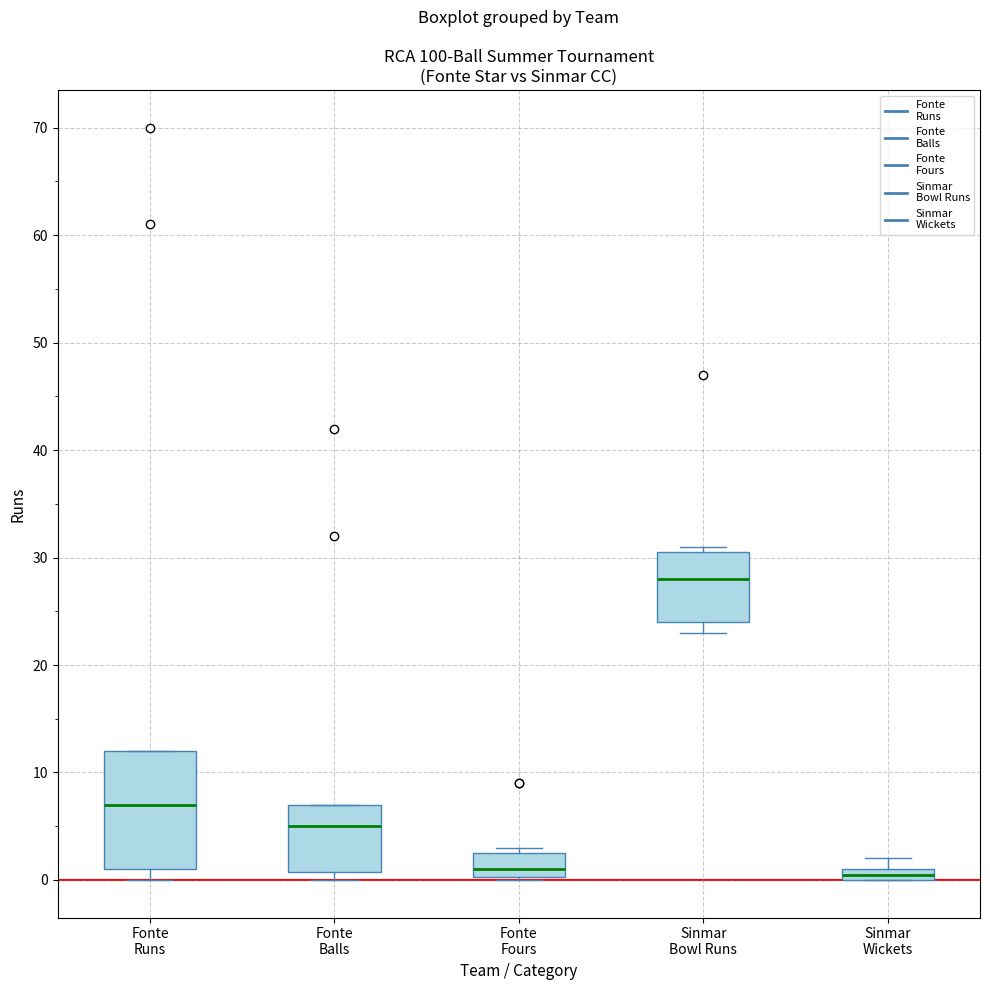

Which box is the tallest, from its lower edge to its upper edge?

Fonte Runs